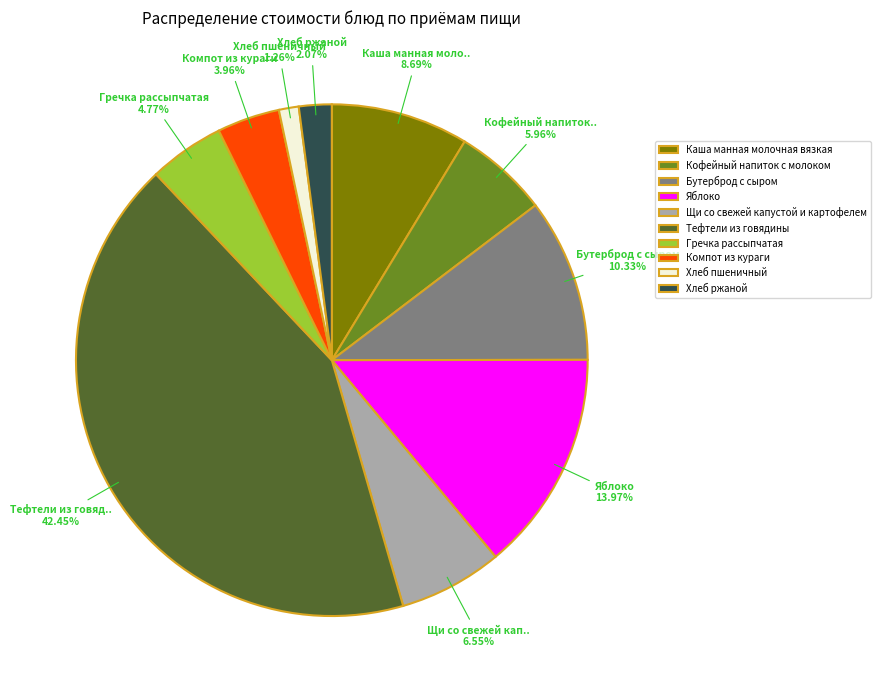

What is the ratio of the value at Щи со свежей капустой и картофелем to the value at Кофейный напиток с молоком?

1.1